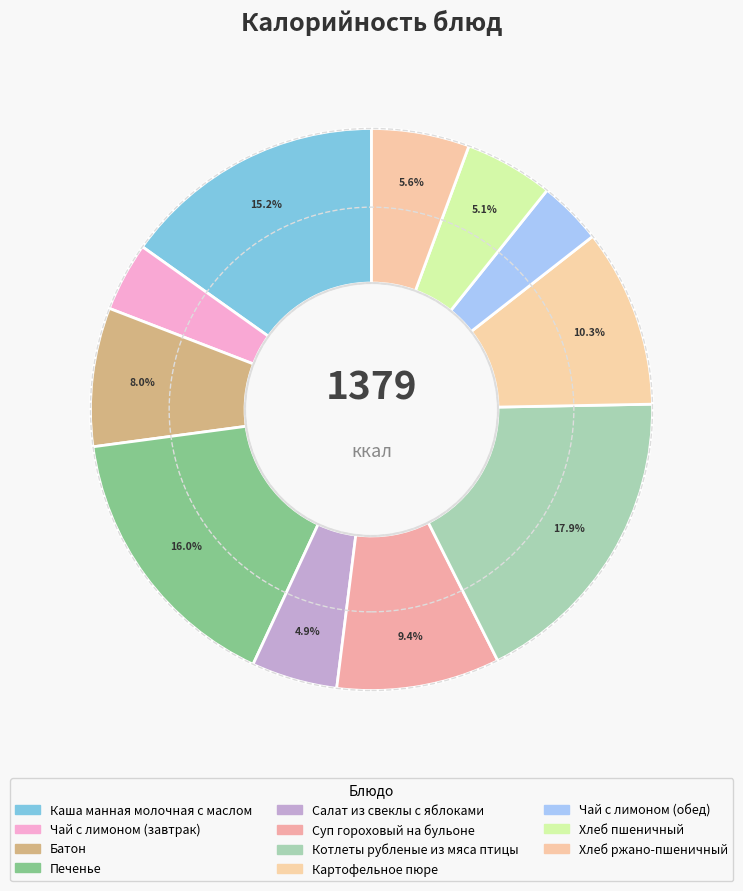

What is the largest slice in the pie chart?

Котлеты рубленые из мяса птицы